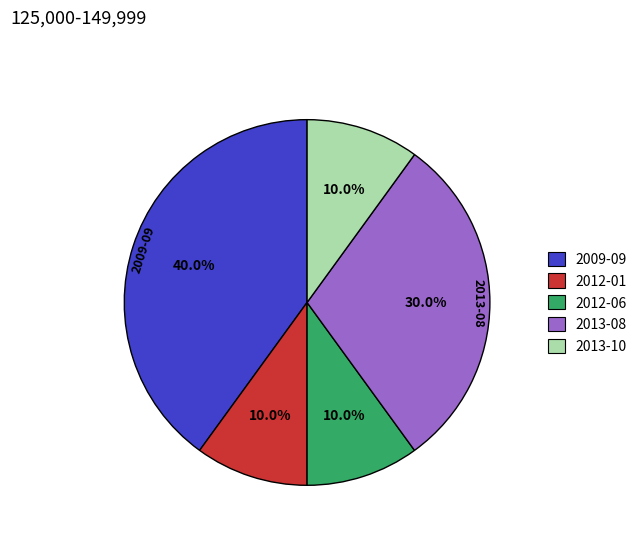

Is there a majority slice in this chart?

No